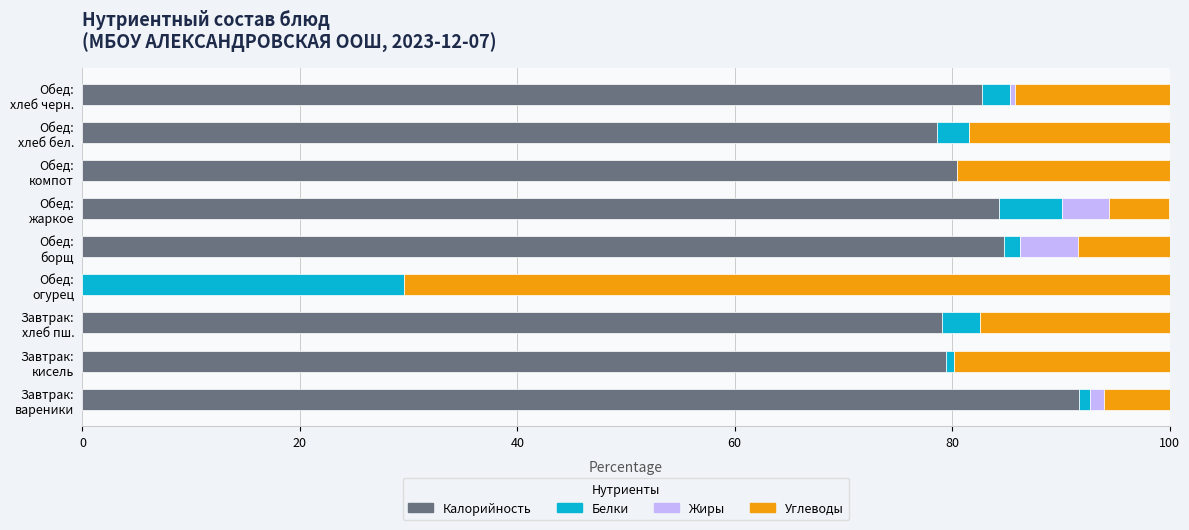

What is the highest value of the Калорийность series?

91.7